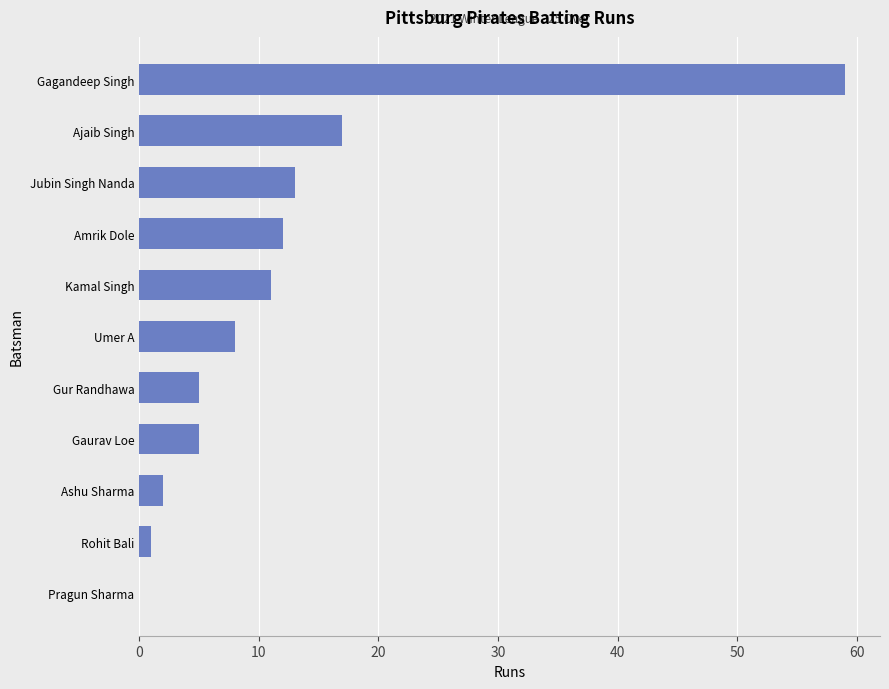

What is the approximate value at Umer A, to the nearest 10?

10